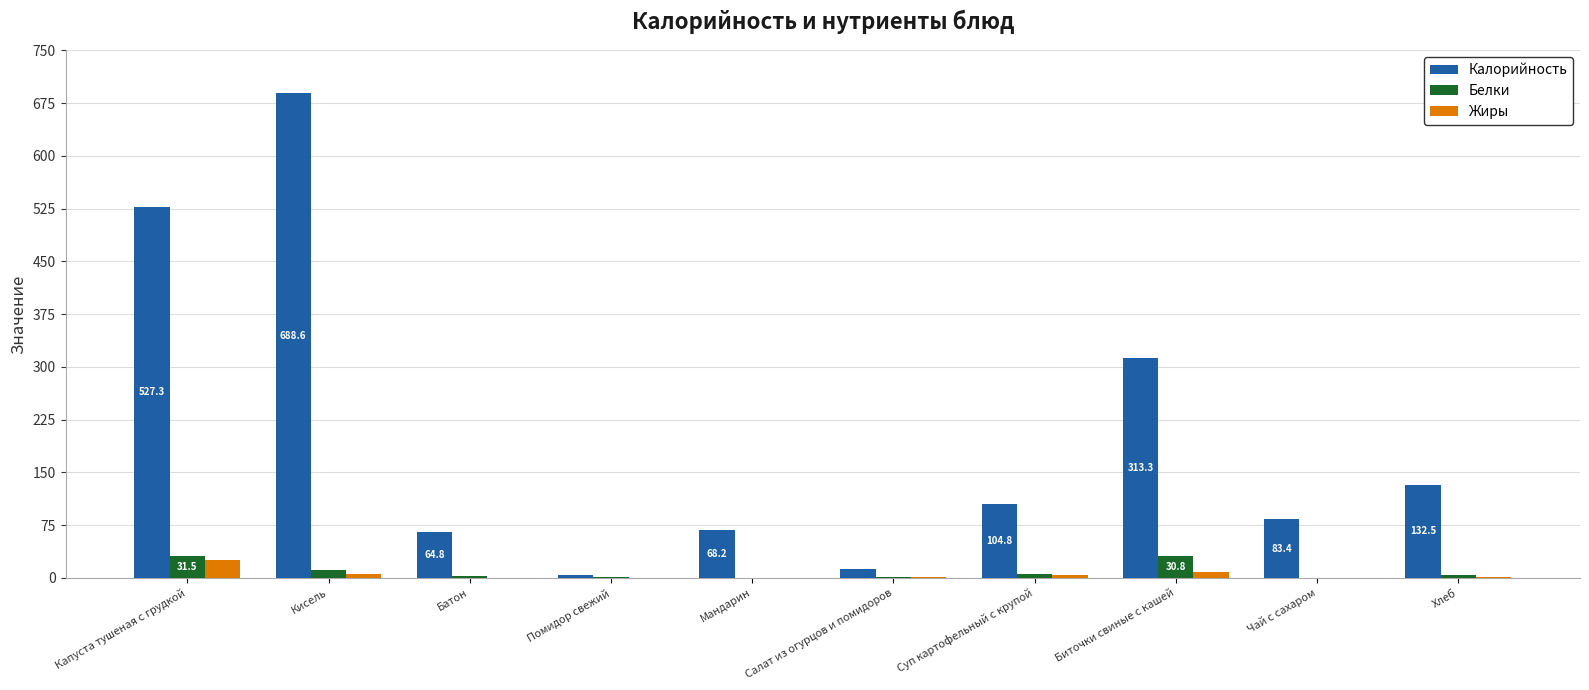

What is the maximum value shown in the chart?

688.6